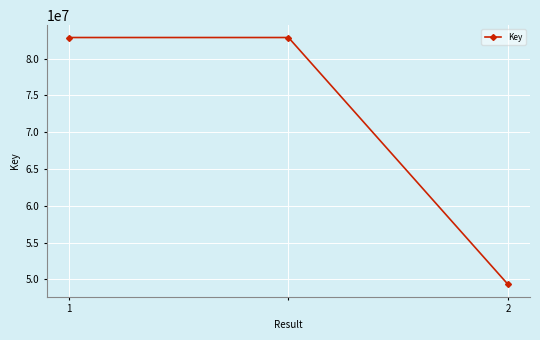

What is the sum of all values?

215018533